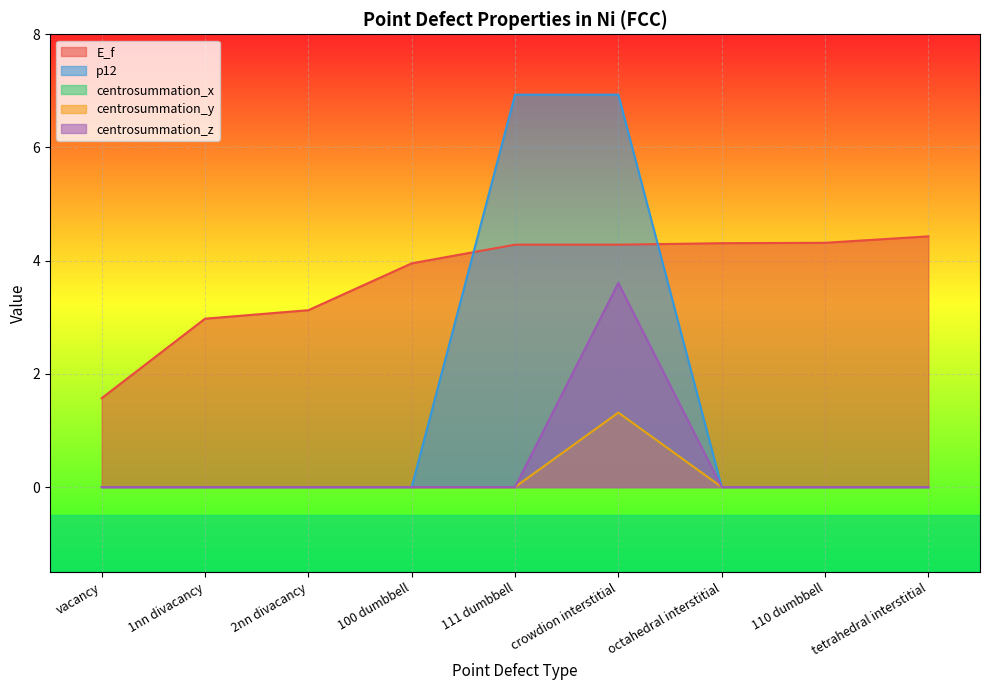

List the series in order of their peak value, lowest first.

centrosummation_x, centrosummation_y, centrosummation_z, E_f, p12